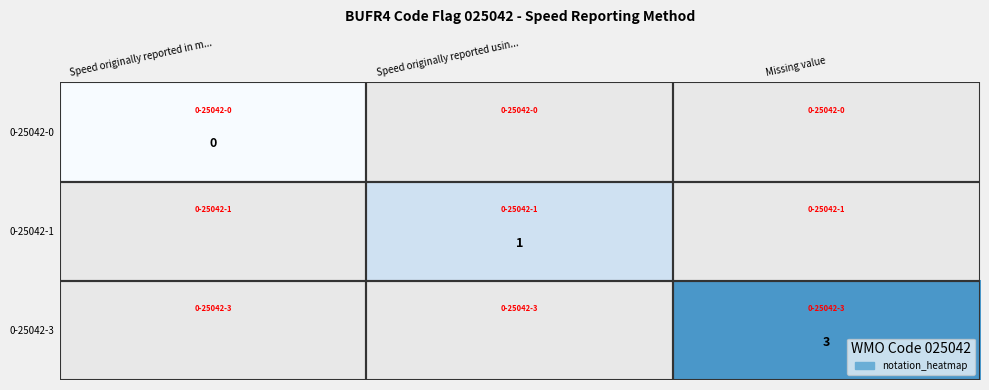

The value of 0-25042-1 at Speed originally reported usin... is 2. True or false?

False